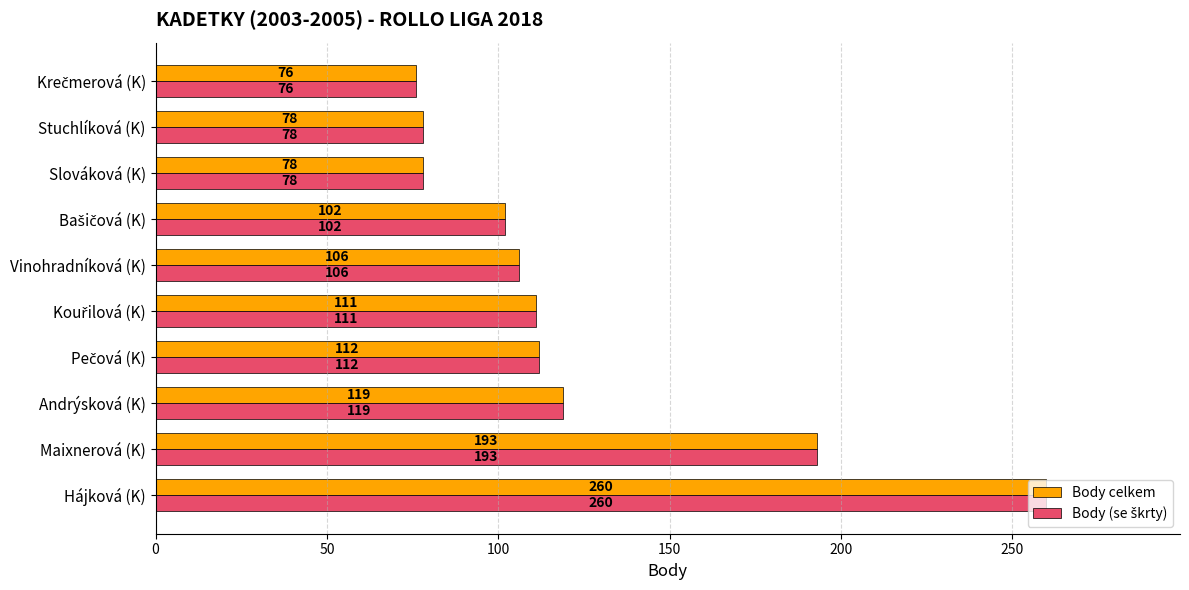

At how many categories does at least one series exceed 79?

7